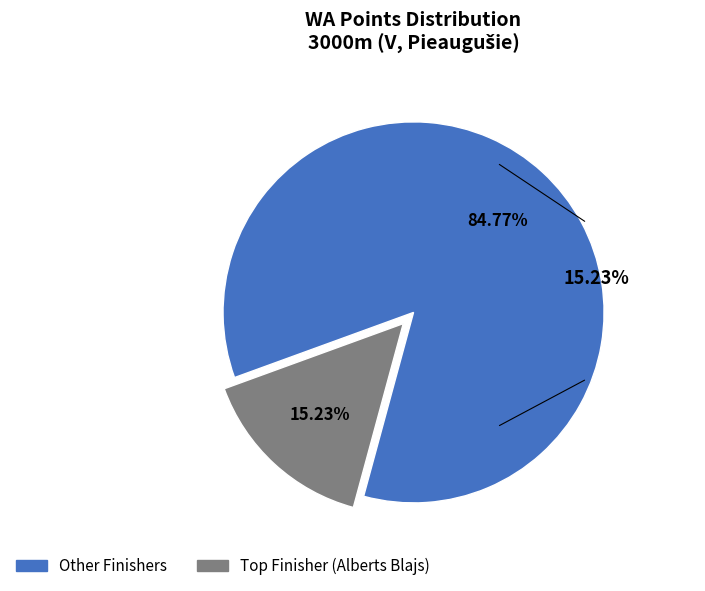

Is there a majority slice in this chart?

Yes